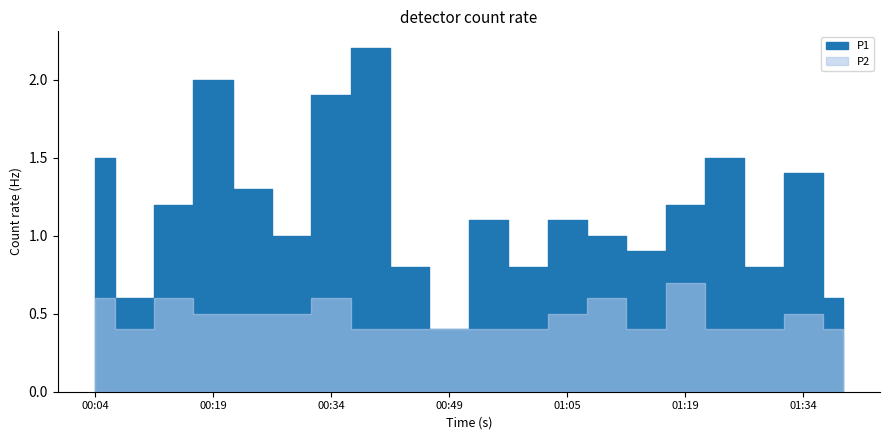

Is the value of P1 at 01:39 greater than the value of P2 at 01:39?

Yes